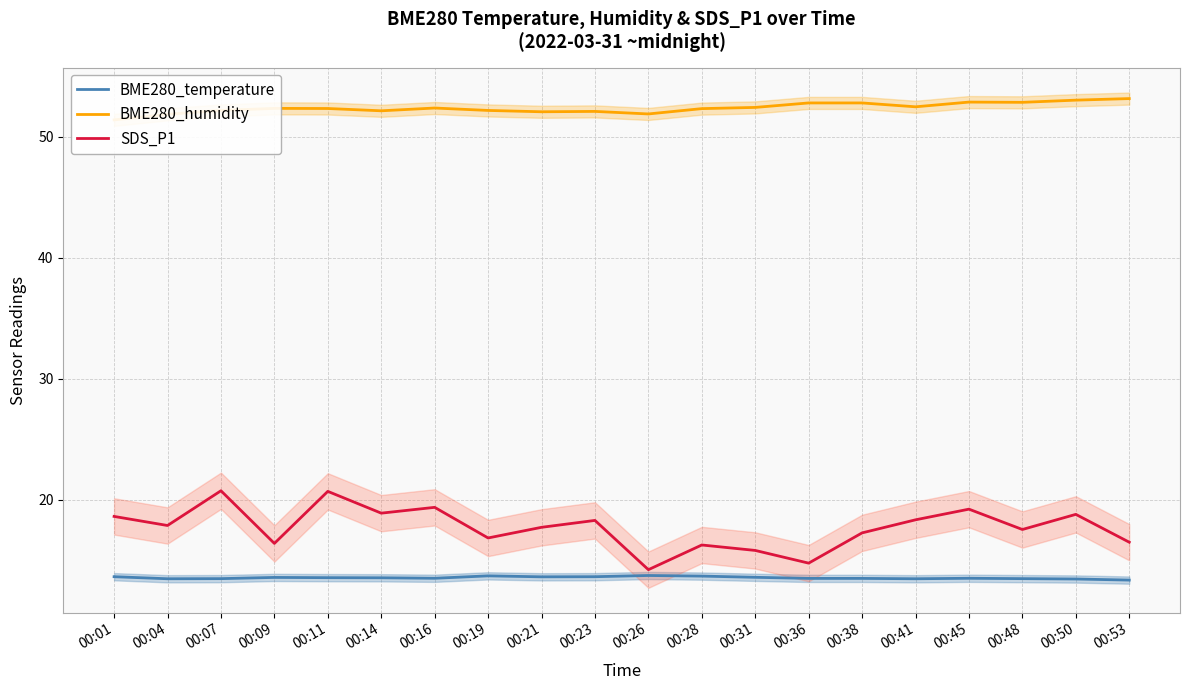

Which label corresponds to the smallest value in the chart?

00:53